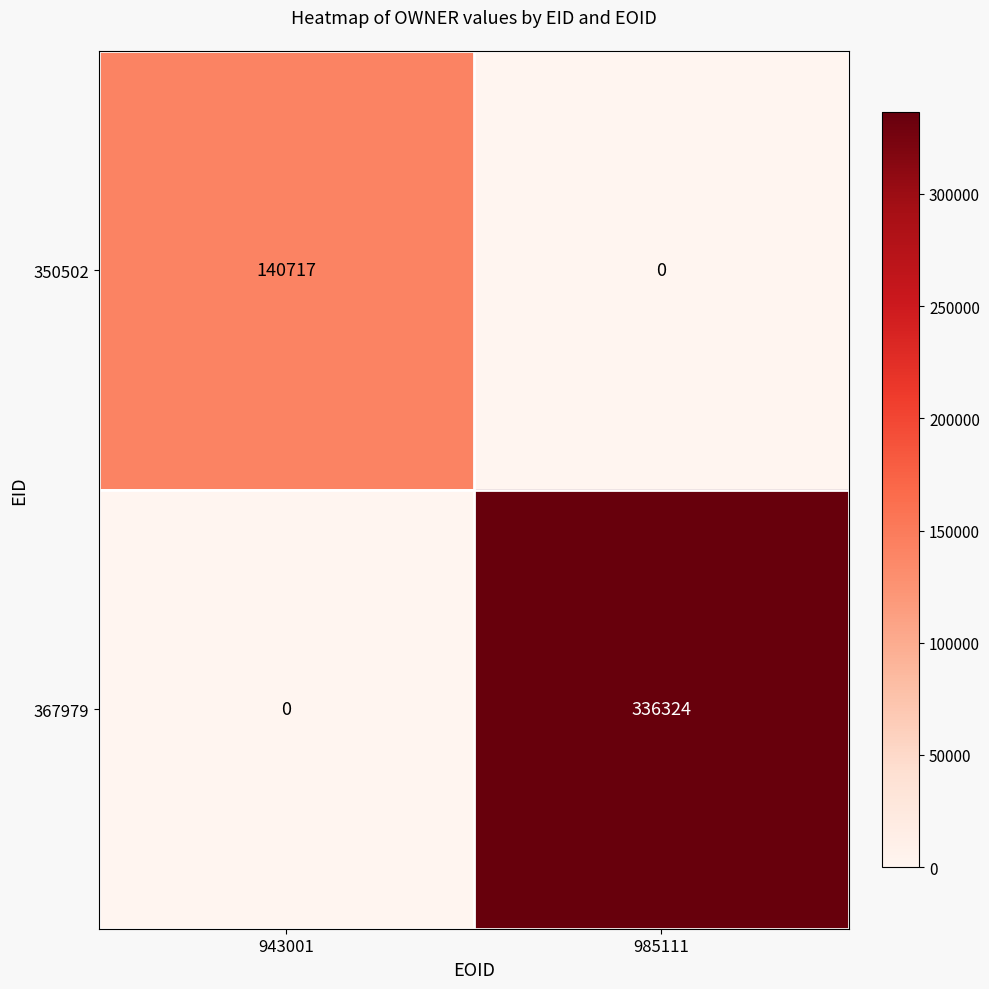

What is the greatest value displayed?

336324